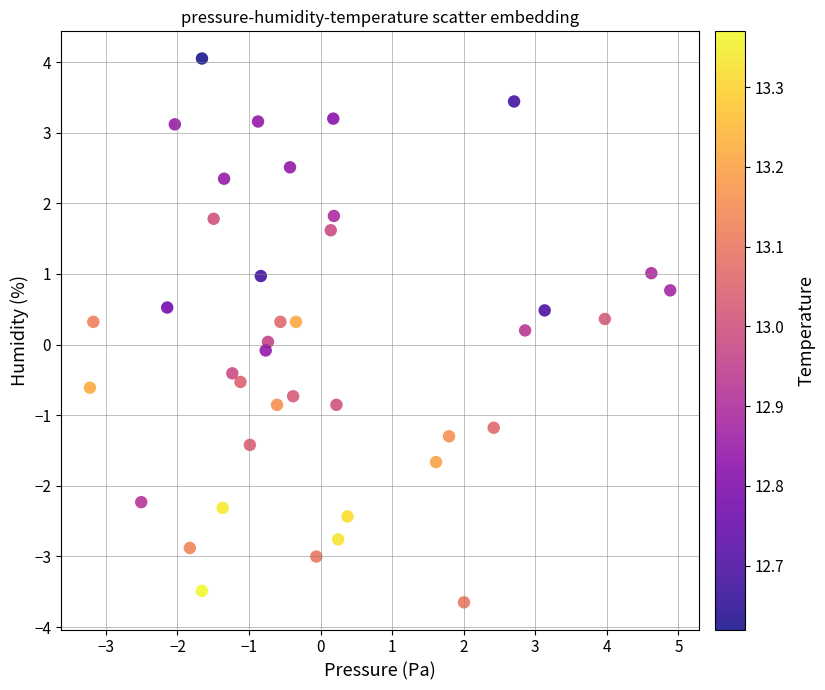

What is the range of X values (max minus min)?

8.1